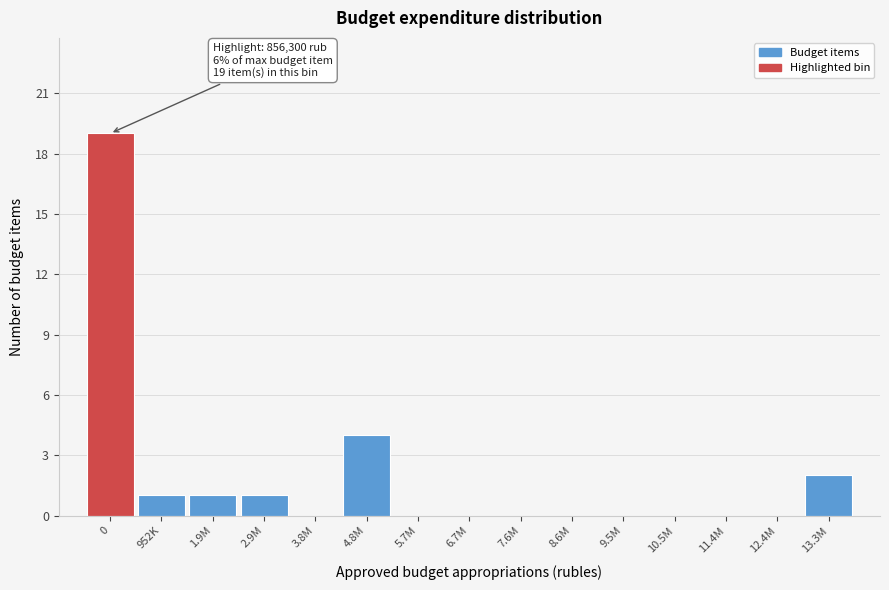

Reading left to right, transcribe all the data shown in this chart.

0=19	952K=1	1.9M=1	2.9M=1	3.8M=0	4.8M=4	5.7M=0	6.7M=0	7.6M=0	8.6M=0	9.5M=0	10.5M=0	11.4M=0	12.4M=0	13.3M=2